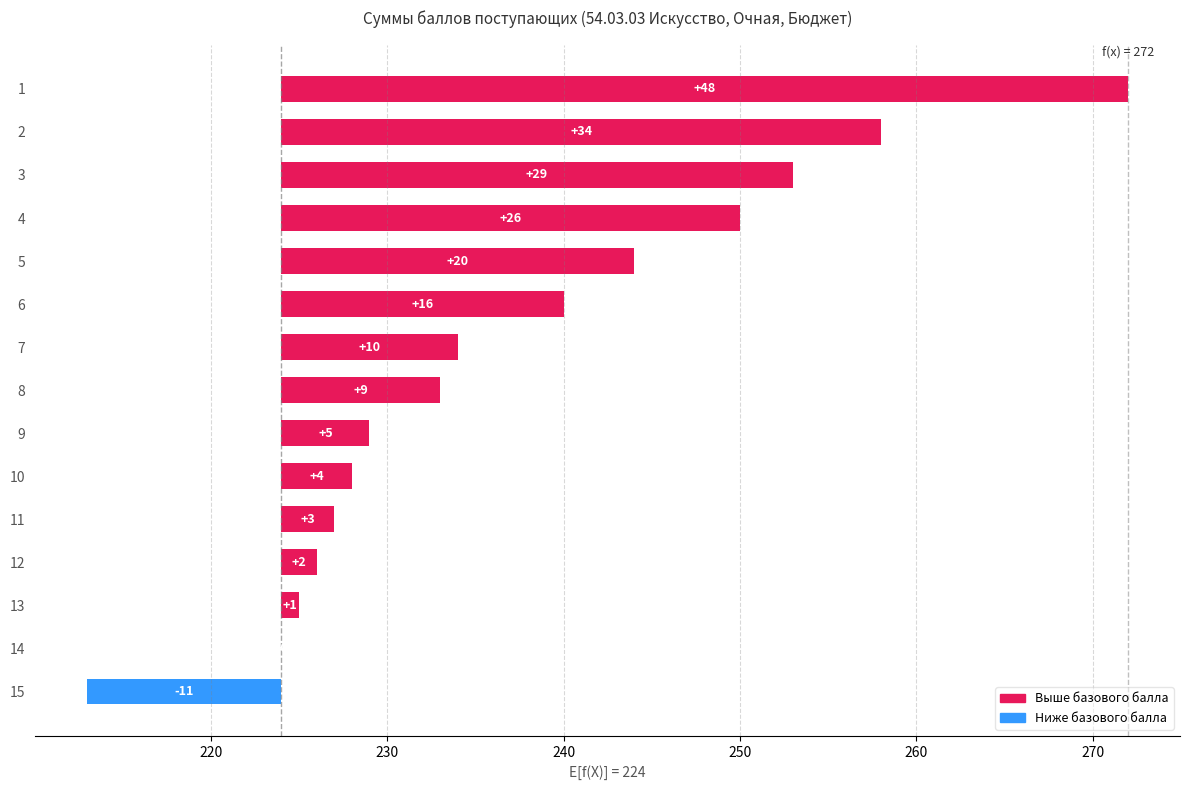

How many data points are above 9?

7